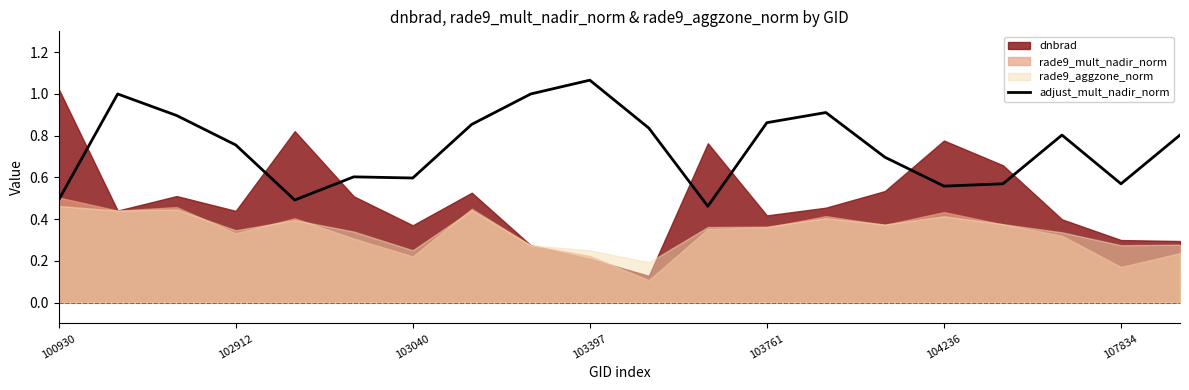

The value of adjust_mult_nadir_norm at 102912 is 0.5. True or false?

False